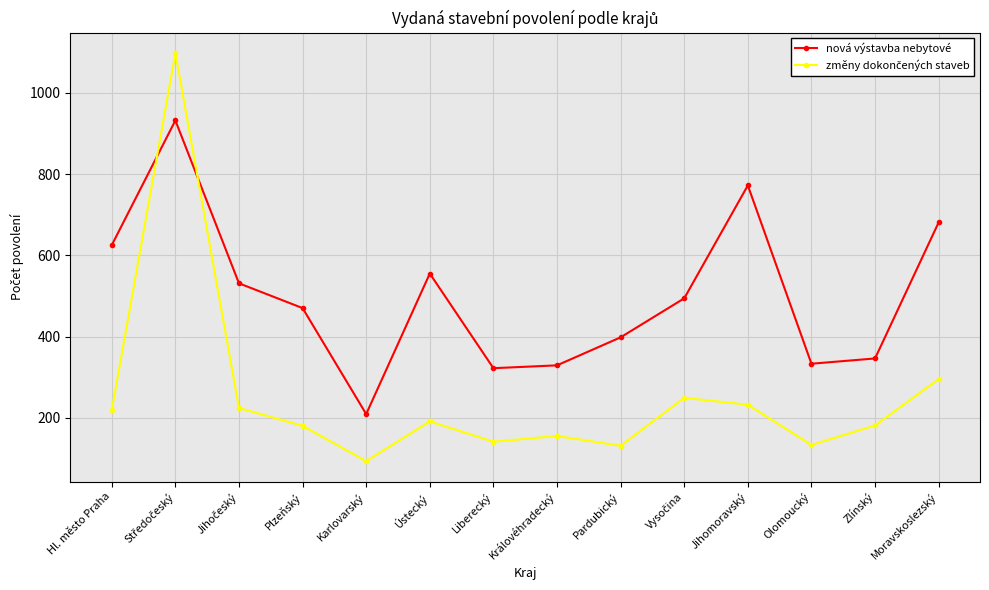

Is it true that nová výstavba nebytové equals 681 at Moravskoslezský?

True